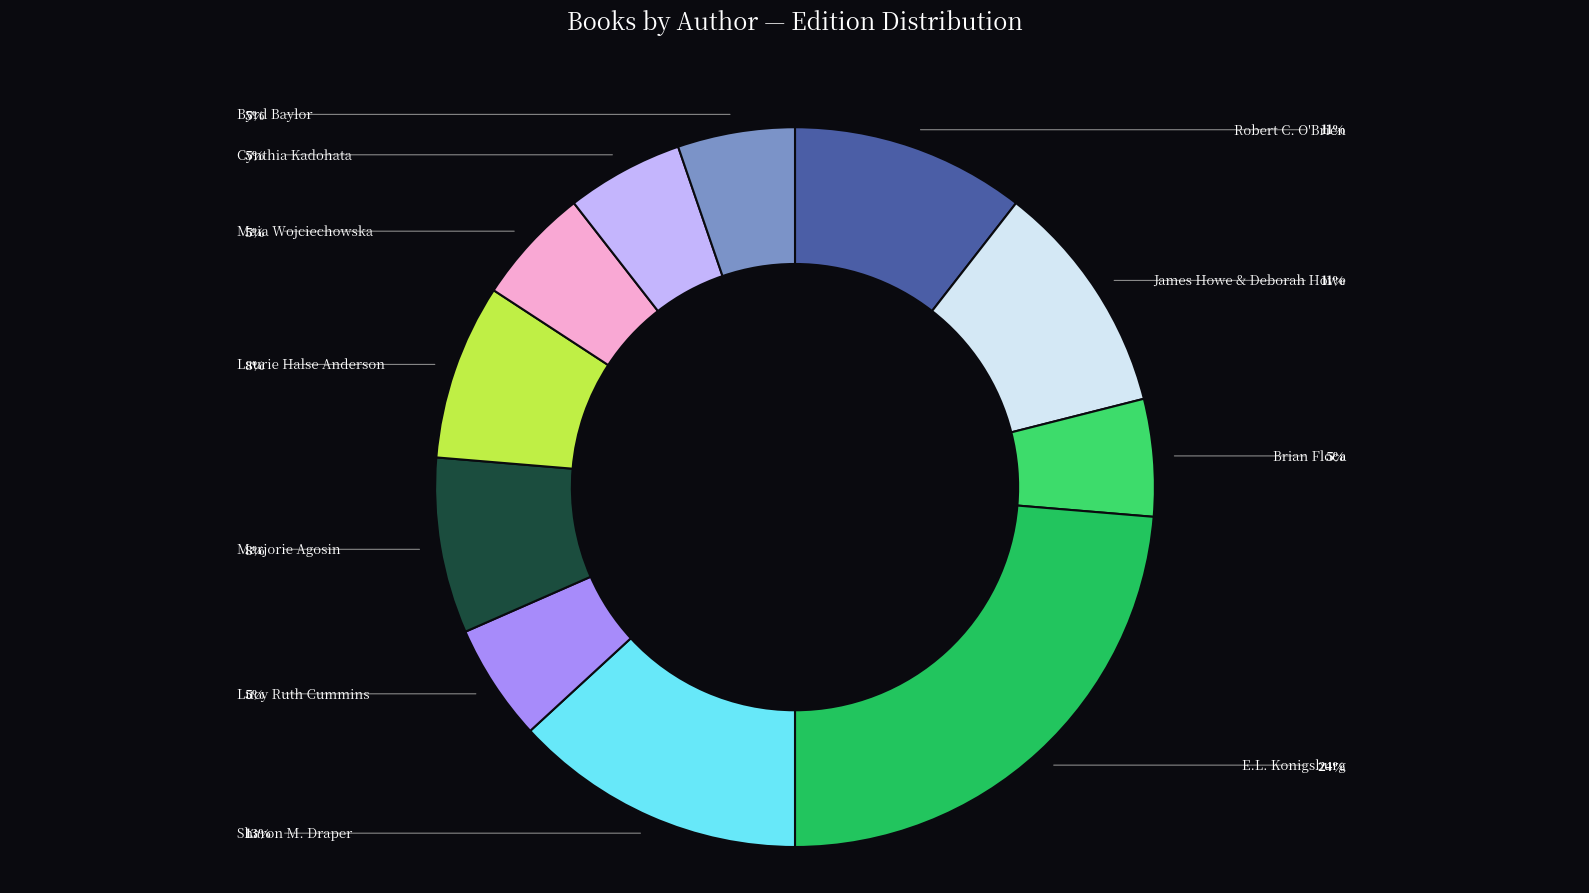

To the nearest percent, what is the average slice percentage?

9%